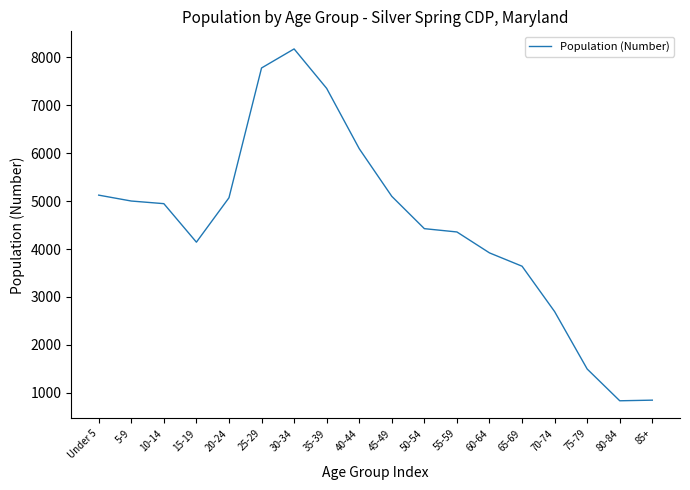

Does the chart display data point markers on the line(s)?

No